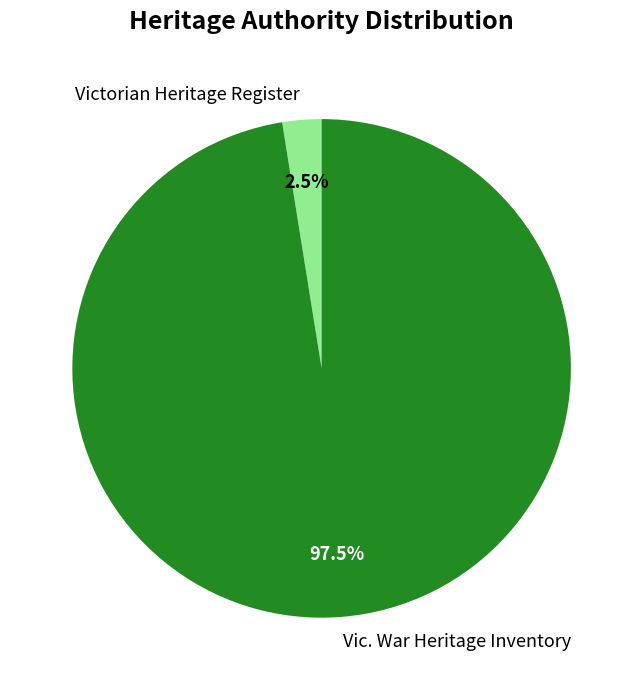

Combined, do Victorian Heritage Register and Vic. War Heritage Inventory account for over 50%?

Yes